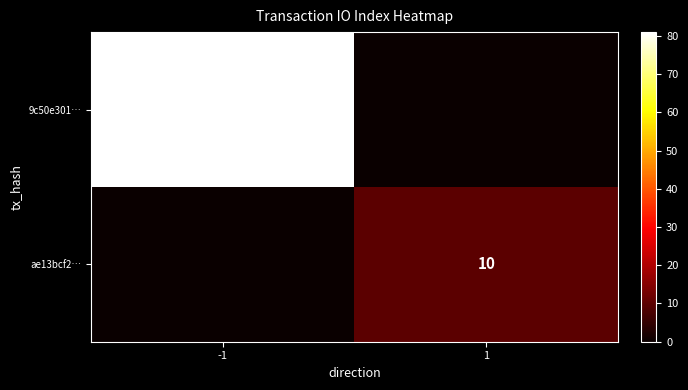

The 9c50e301… series shows 31 at -1. True or false?

False